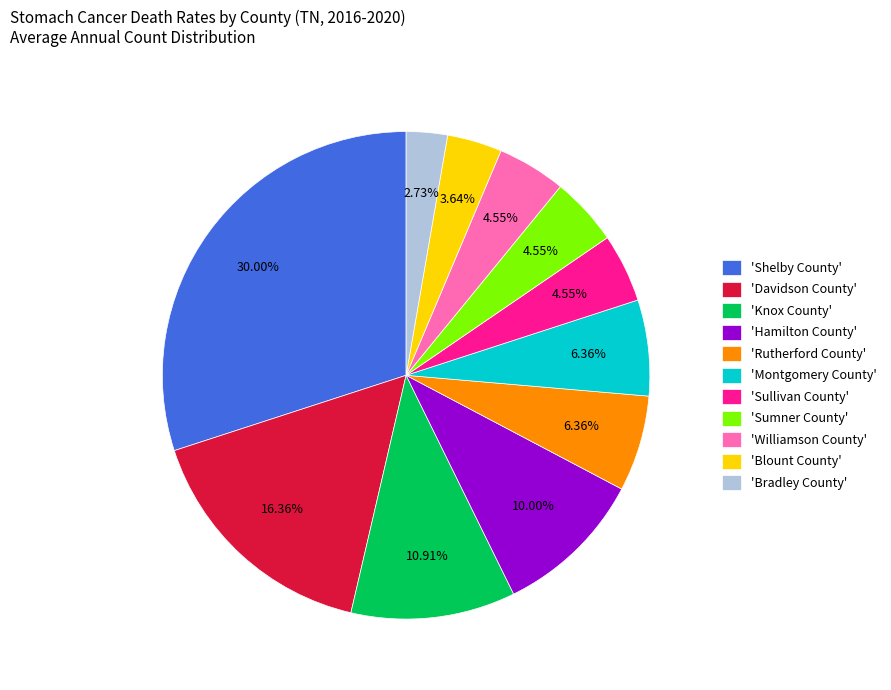

Is there a majority slice in this chart?

No